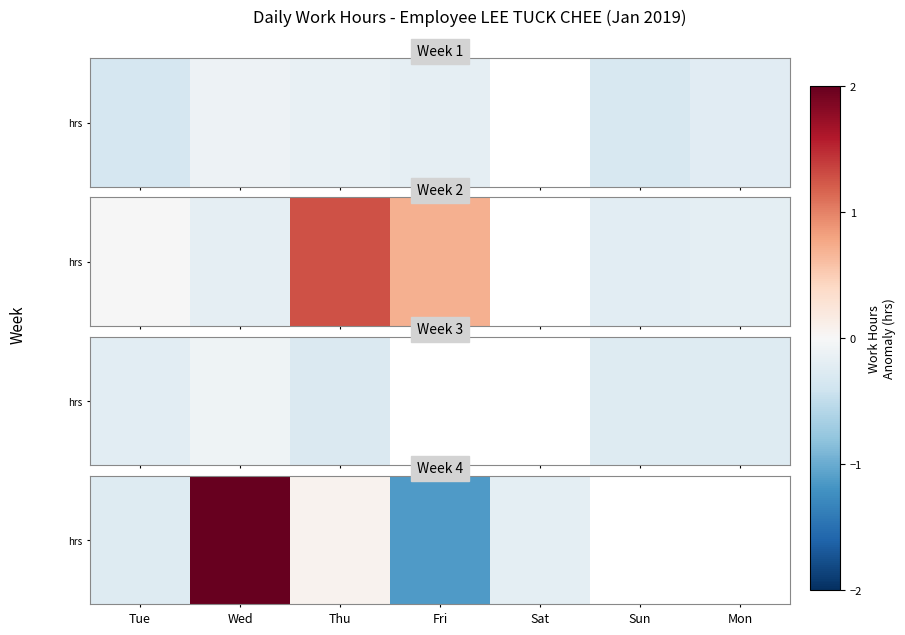

Count the number of data series in this chart.

1